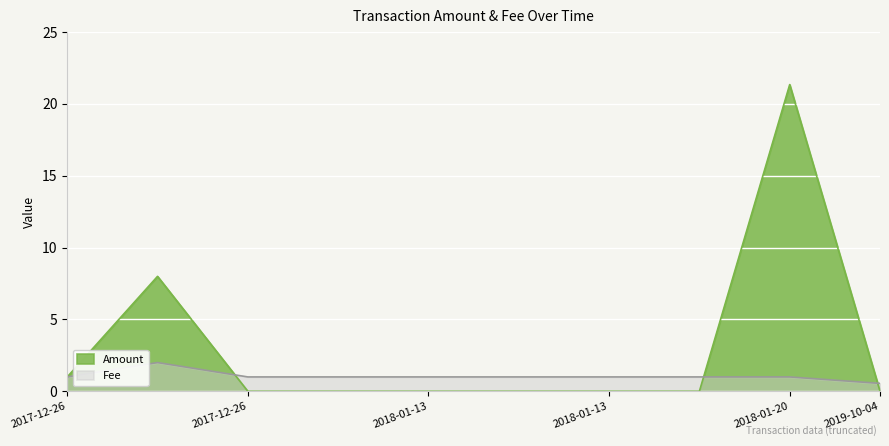

Rank the series at 2018-01-13 06:39 from lowest to highest value.

Amount, Fee